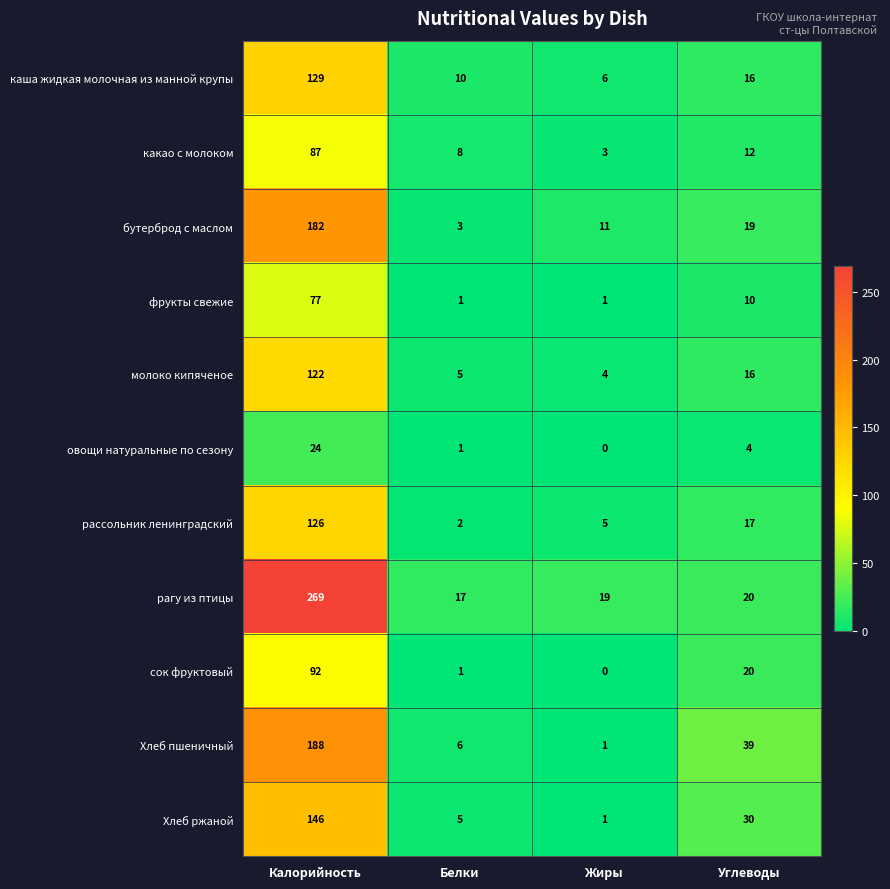

Count the number of categories in the chart.

4